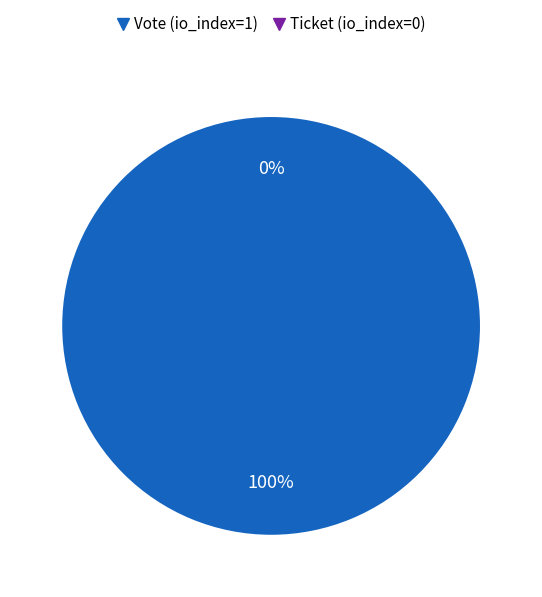

What is the smallest slice in the pie chart?

Ticket (io_index=0)